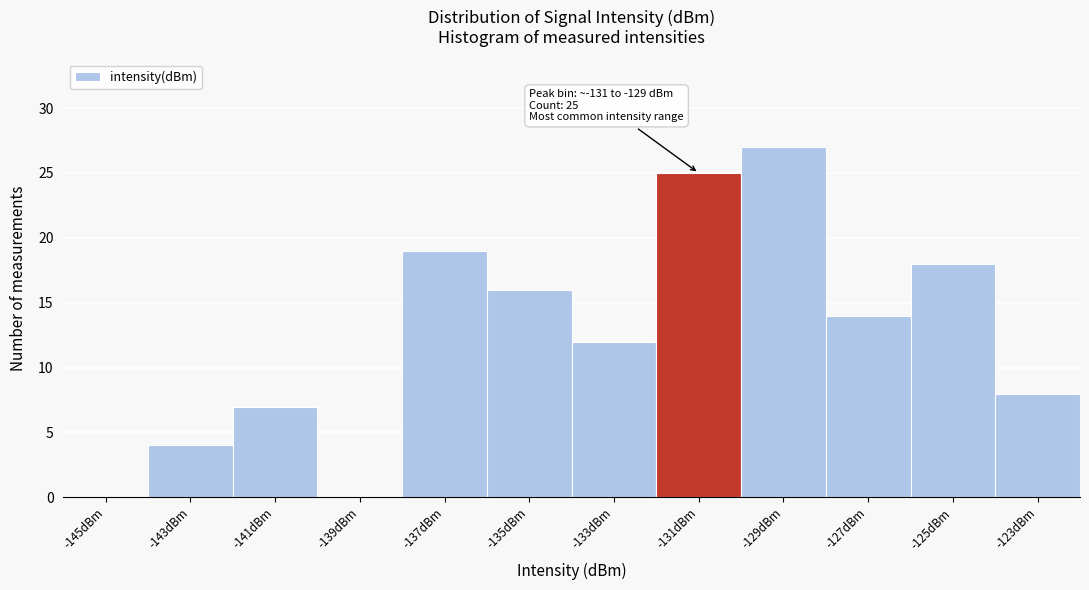

Reading left to right, extract all data points from this chart.

-145dBm=0	-143dBm=4	-141dBm=7	-139dBm=0	-137dBm=19	-135dBm=16	-133dBm=12	-131dBm=25	-129dBm=27	-127dBm=14	-125dBm=18	-123dBm=8